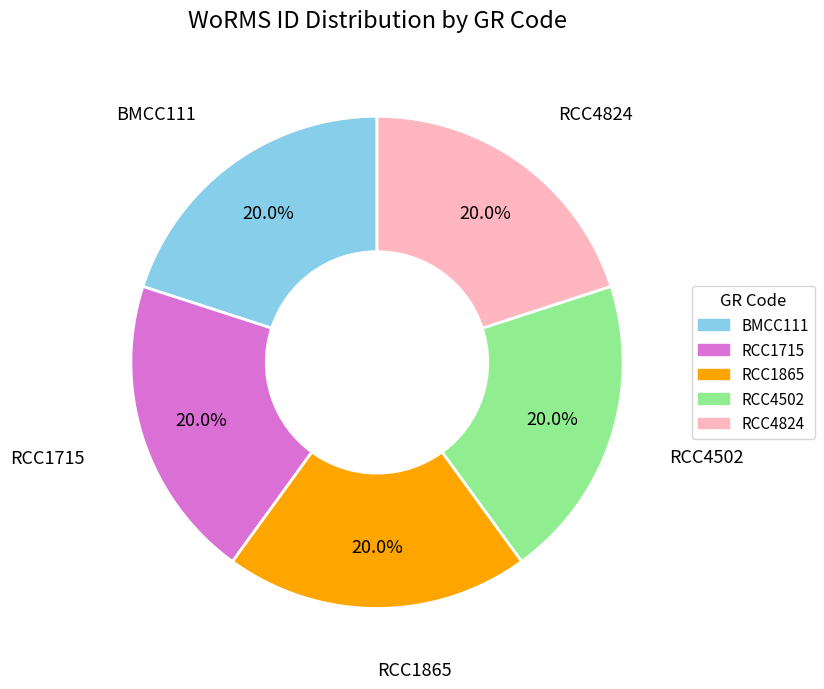

How many slices are in this pie chart?

5